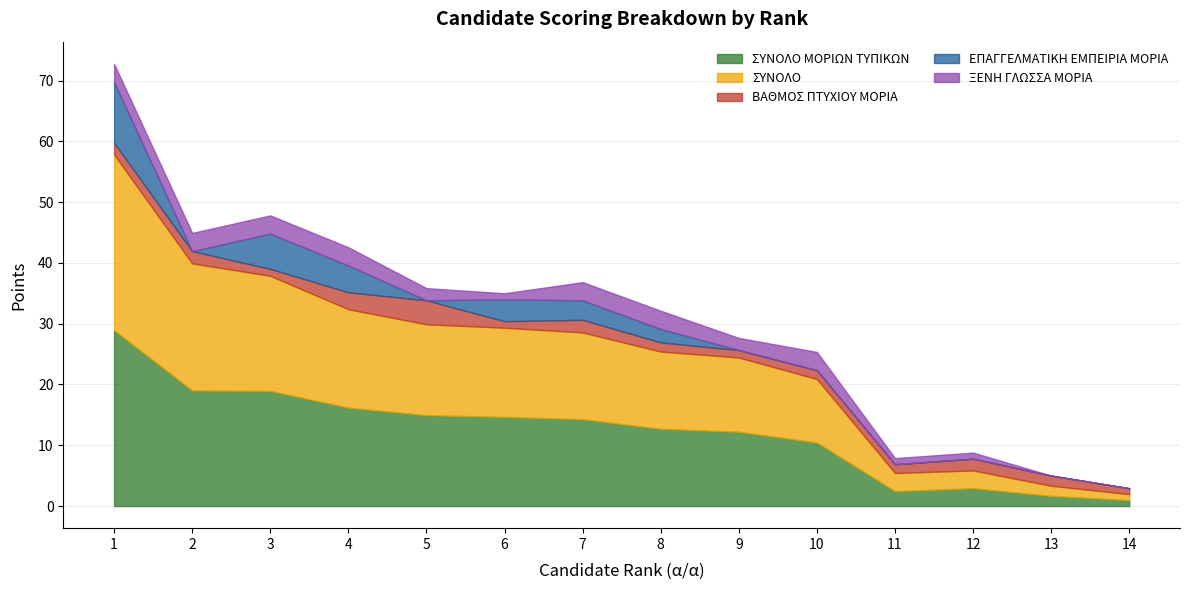

True or false: ΣΥΝΟΛΟ ΜΟΡΙΩΝ ΤΥΠΙΚΩΝ has a value of 19.0 at 2.

True